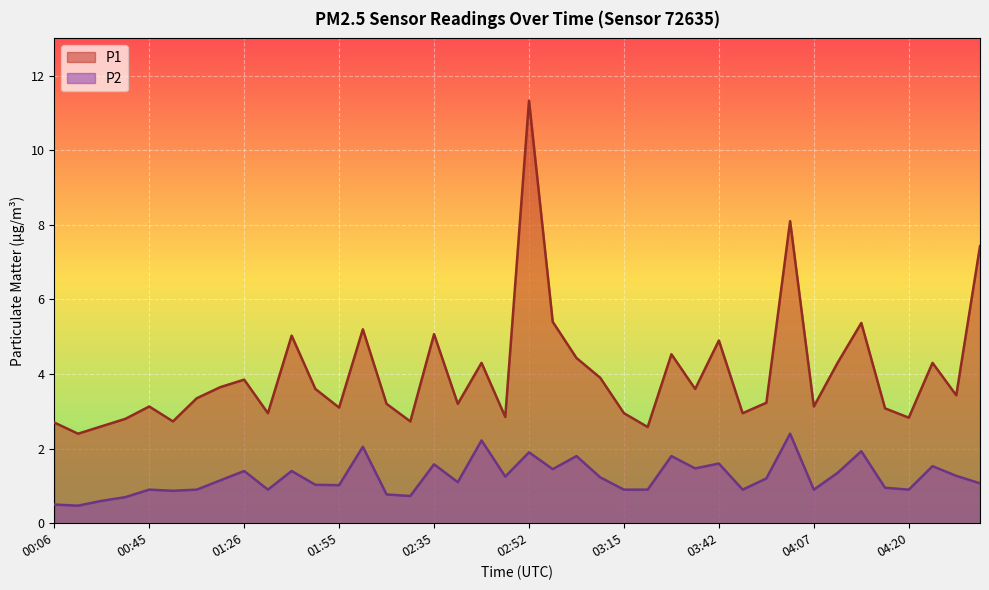

True or false: P1 and P2 cross at least once.

False